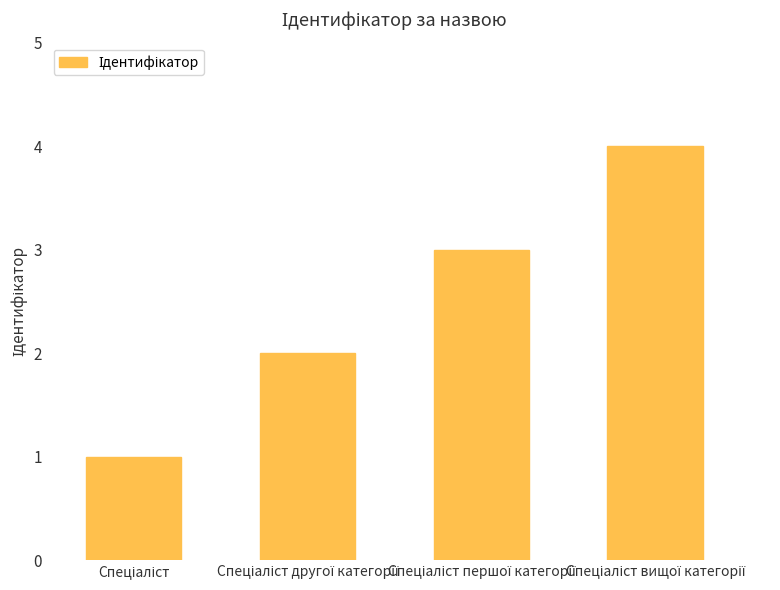

What is the sum of all values?

10